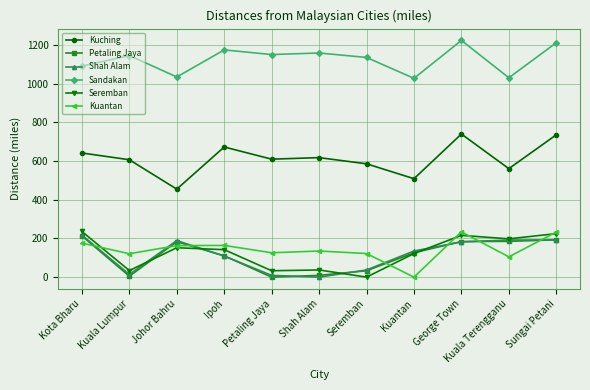

In Shah Alam, how many points are lower than both neighbors (excluding endpoints)?

2